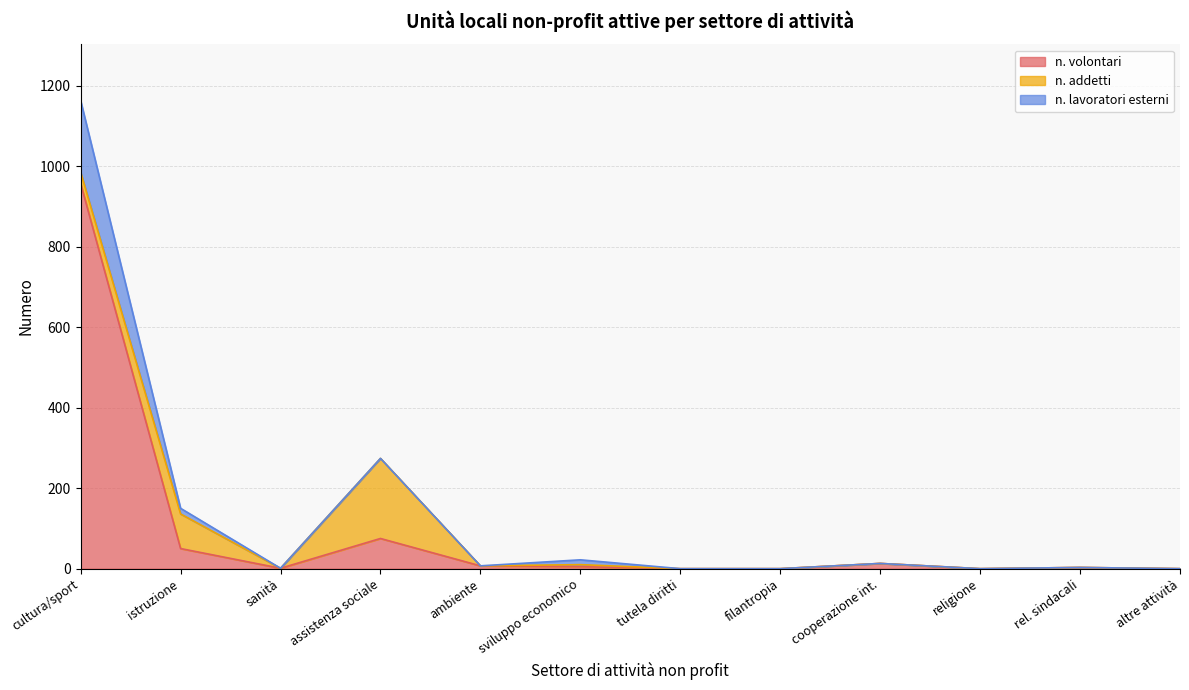

How many positive values does the n. lavoratori esterni series have?

3